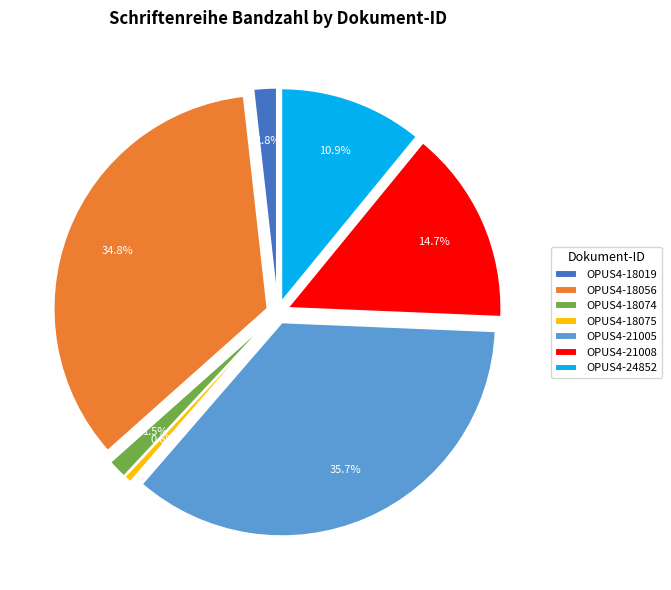

What is the change in value from OPUS4-18019 to OPUS4-21005?

+115